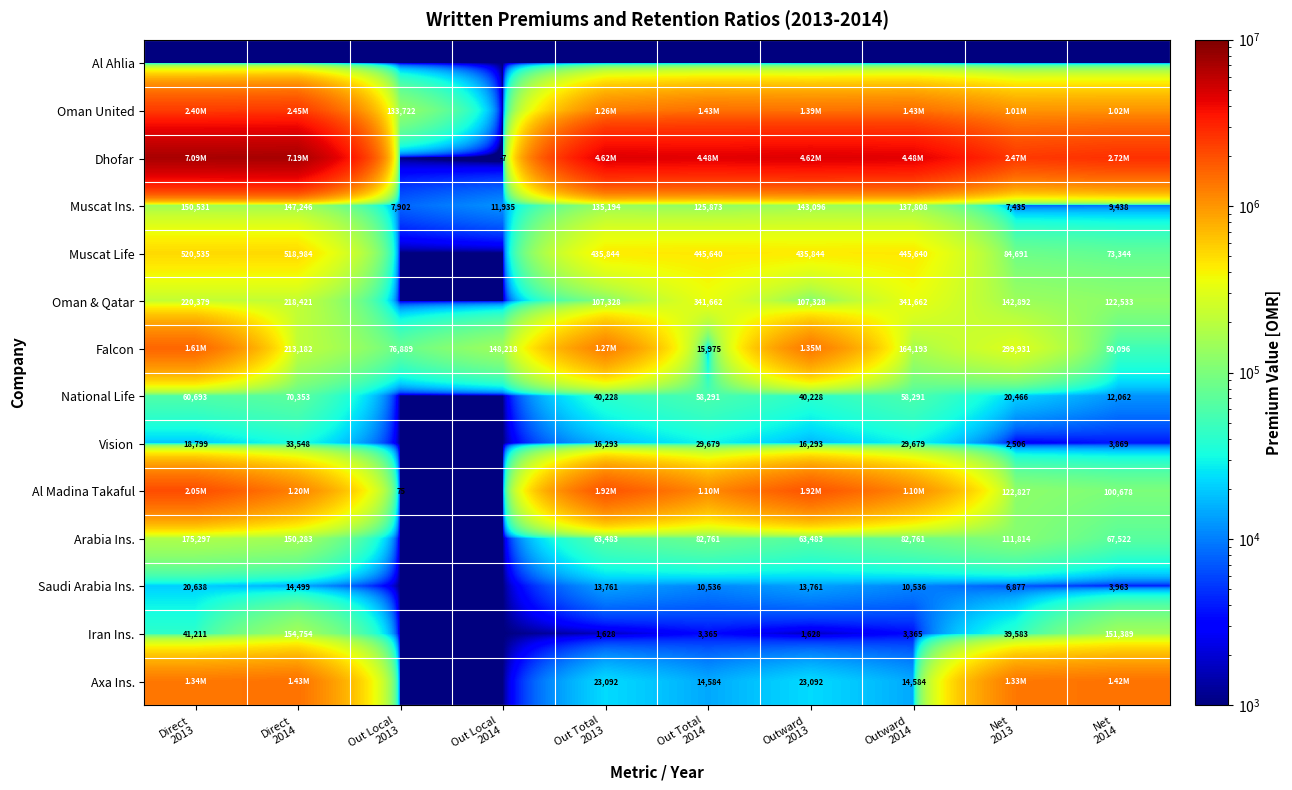

Between Net
2014 and Direct
2013, which is larger?

Net
2014